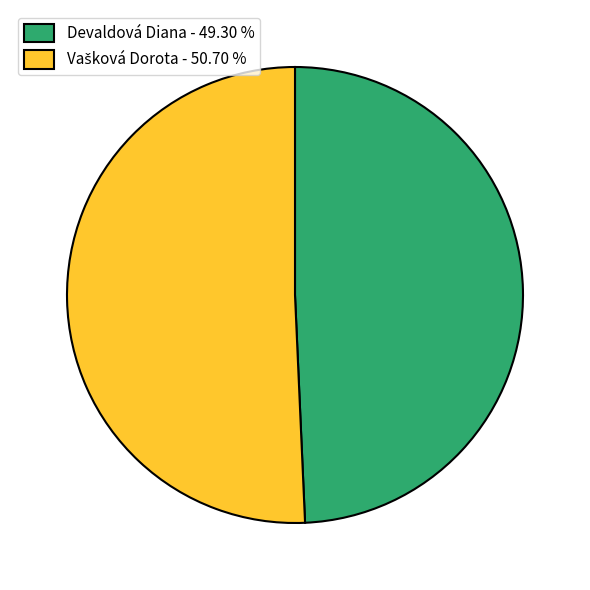

Does Devaldová Diana - 49.30 % represent more than half of the total?

No